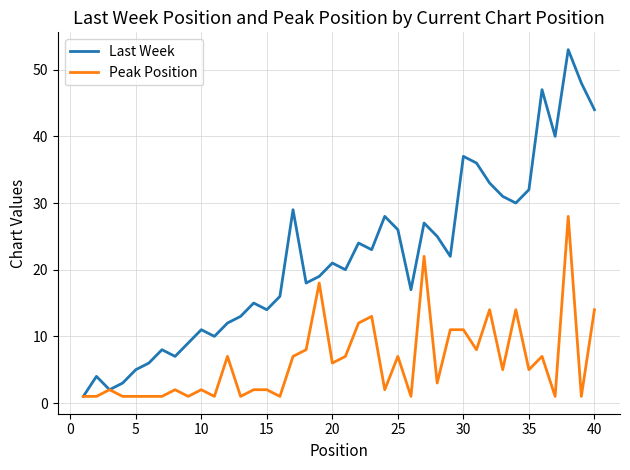

What is the maximum value shown in the chart?

53